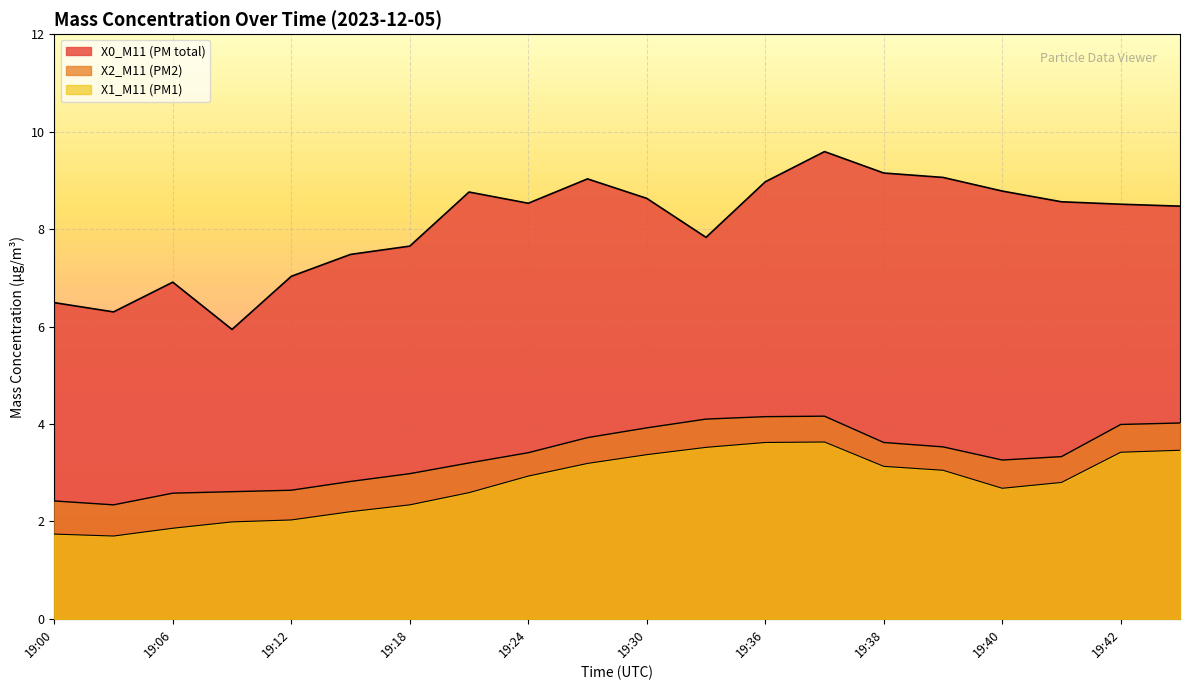

List the series in order of their peak value, lowest first.

X1_M11 (PM1), X2_M11 (PM2), X0_M11 (PM total)